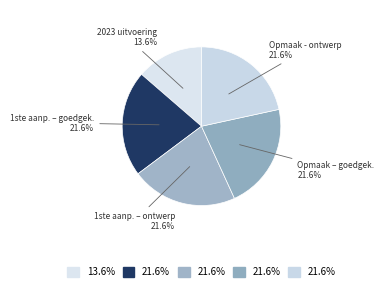

Count the number of slices in the pie.

5